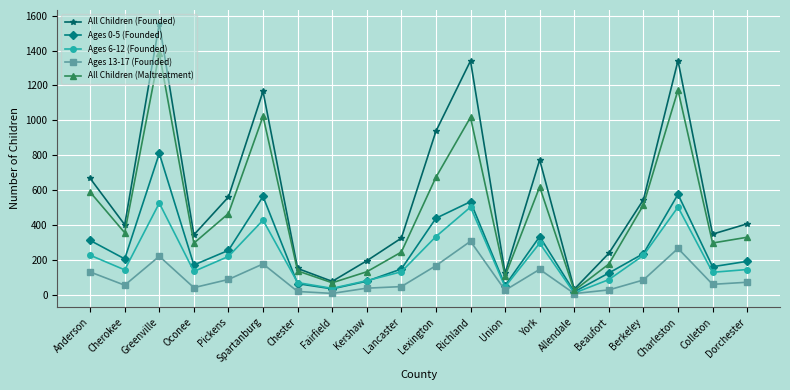

What is the difference between the second highest and minimum values in the Ages 0-5 (Founded) series?

559